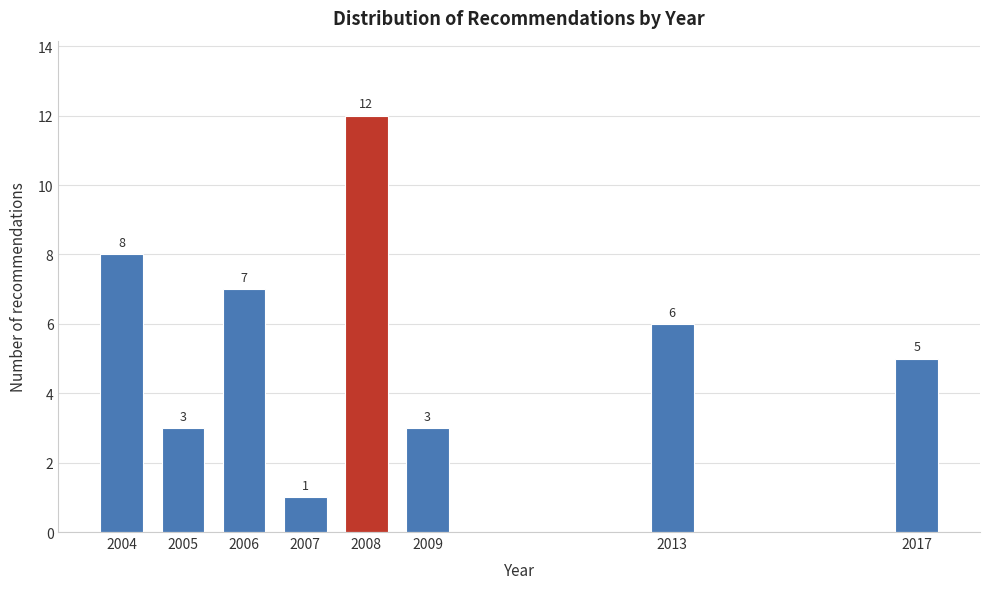

Reading left to right, list all the values displayed in this chart.

8	3	7	1	12	3	6	5